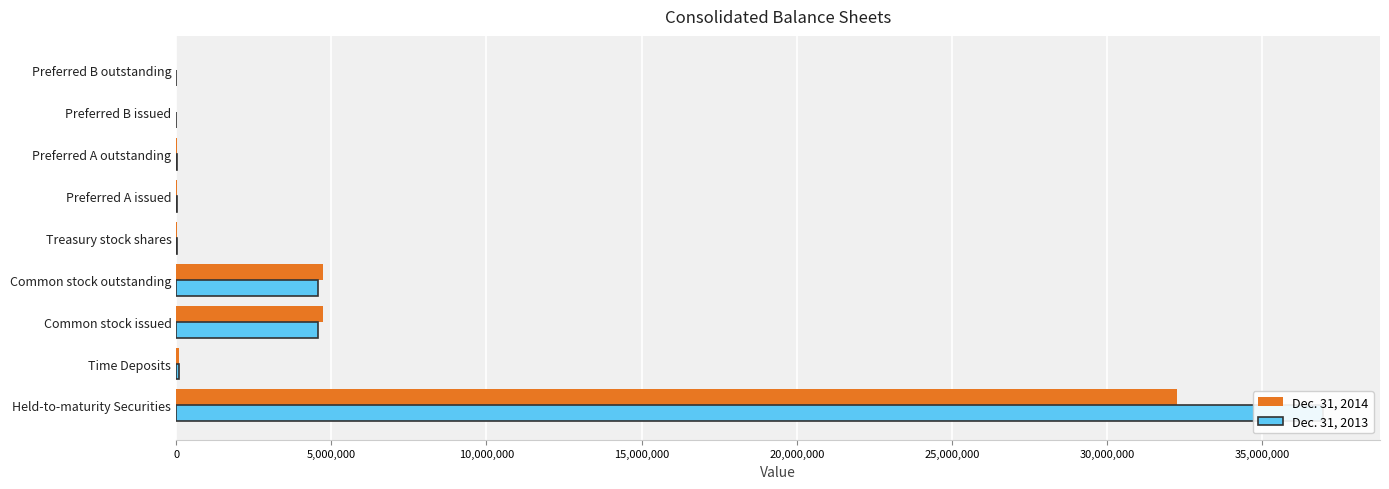

Are the bars grouped side by side (vs. stacked)?

Yes